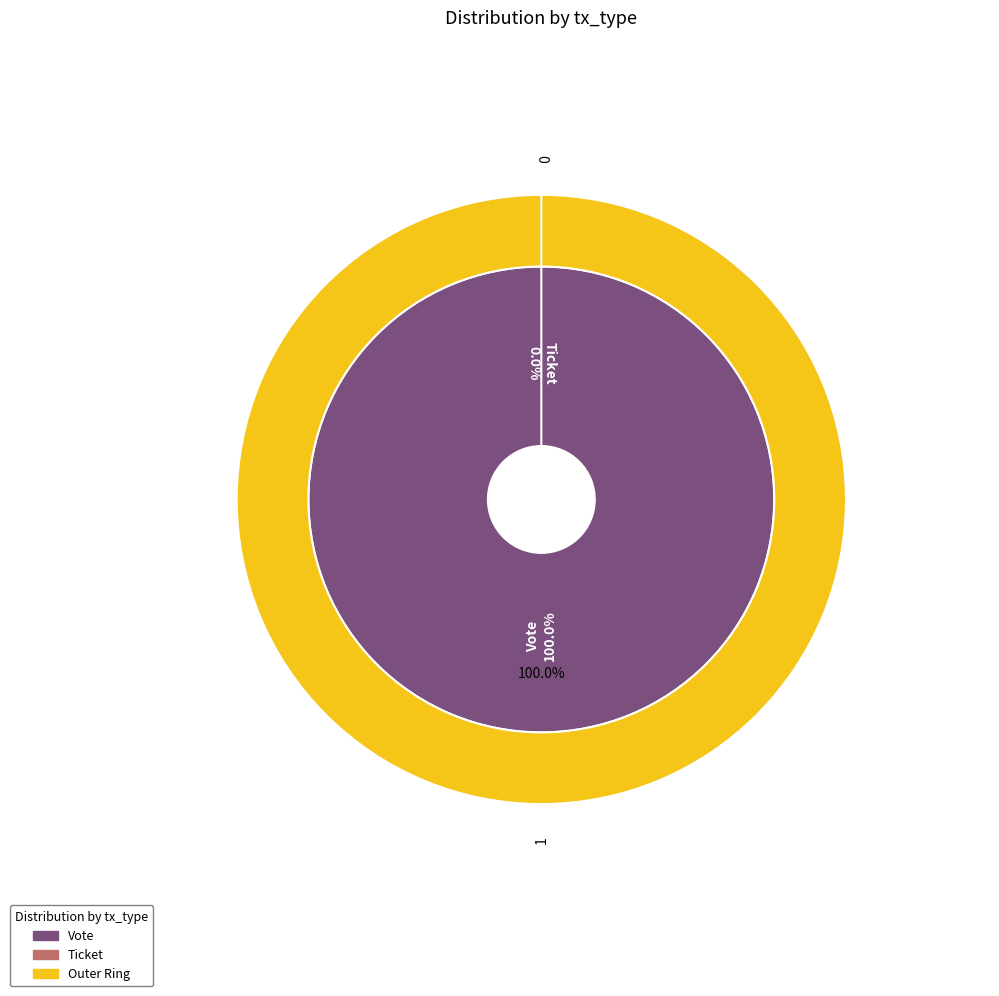

What is the smallest slice in the pie chart?

Ticket